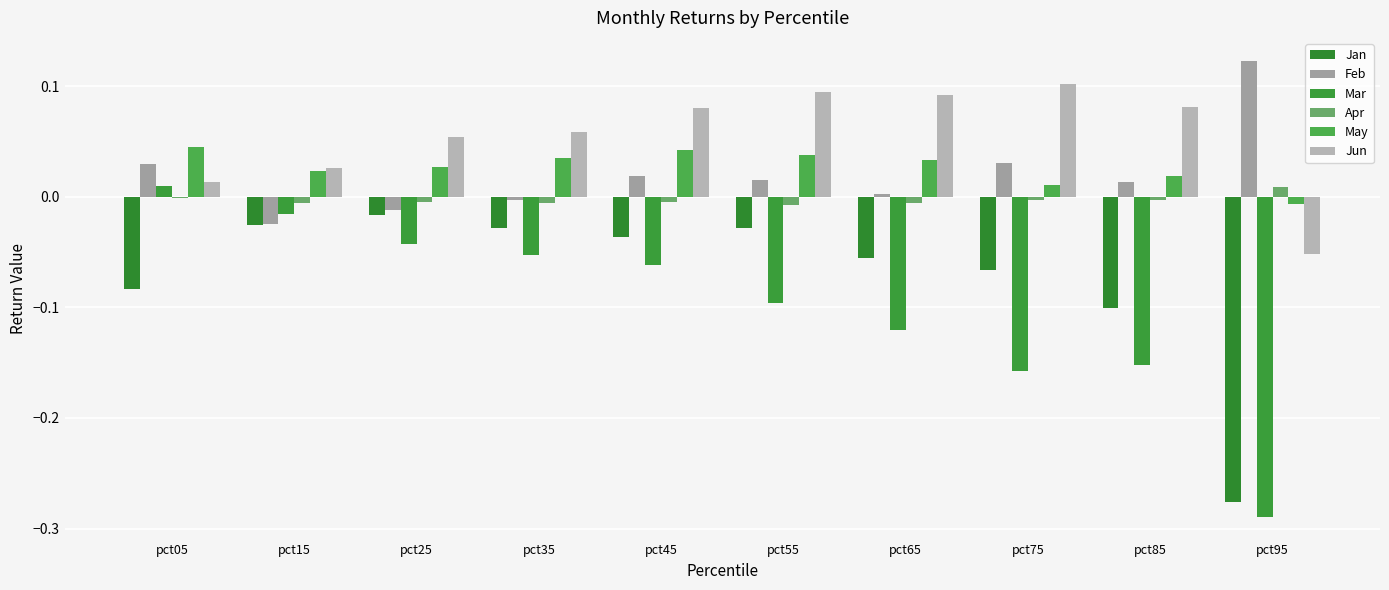

What is the maximum value shown in the chart?

0.1